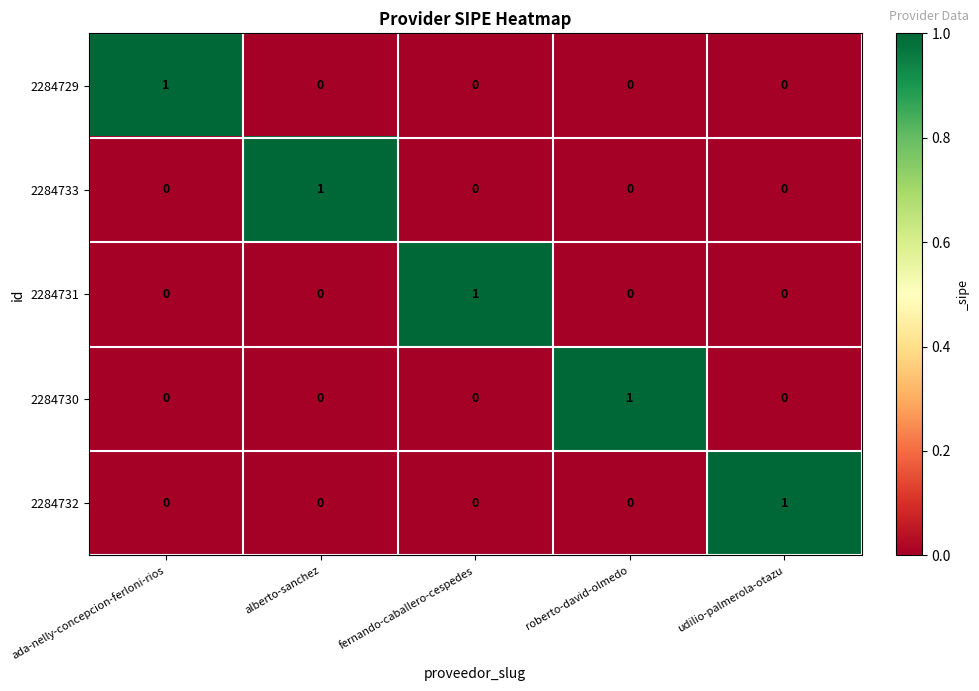

At how many categories does at least one series exceed 0?

5